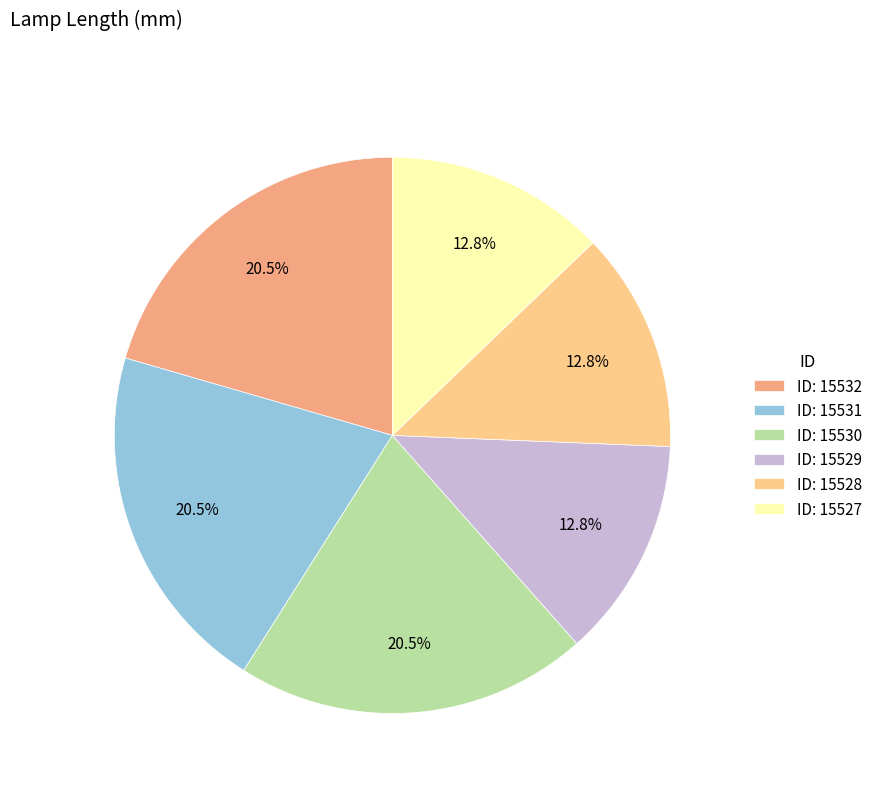

How many segments does this pie chart have?

6